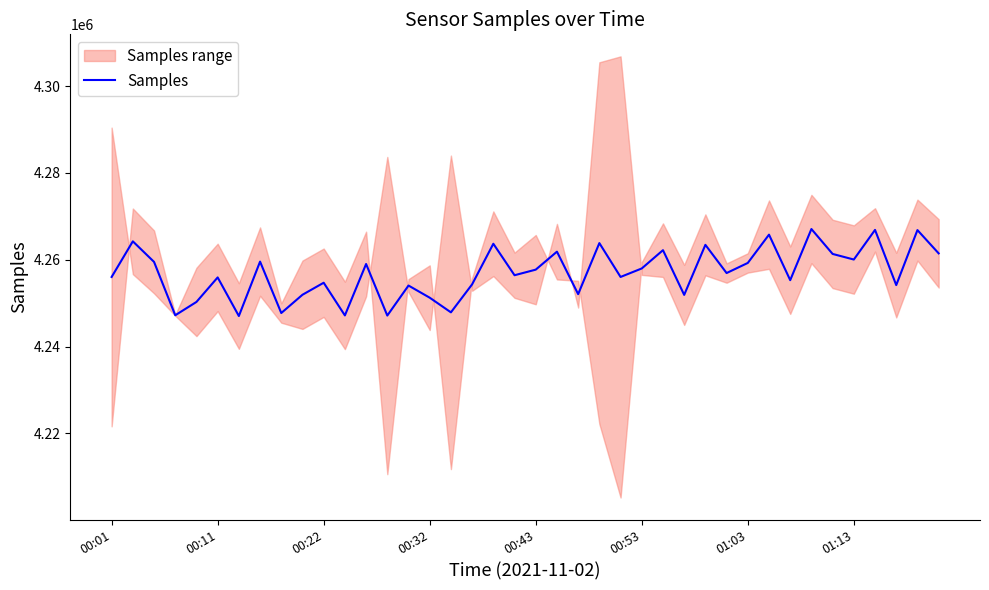

What is the minimum value for Samples?

4247040